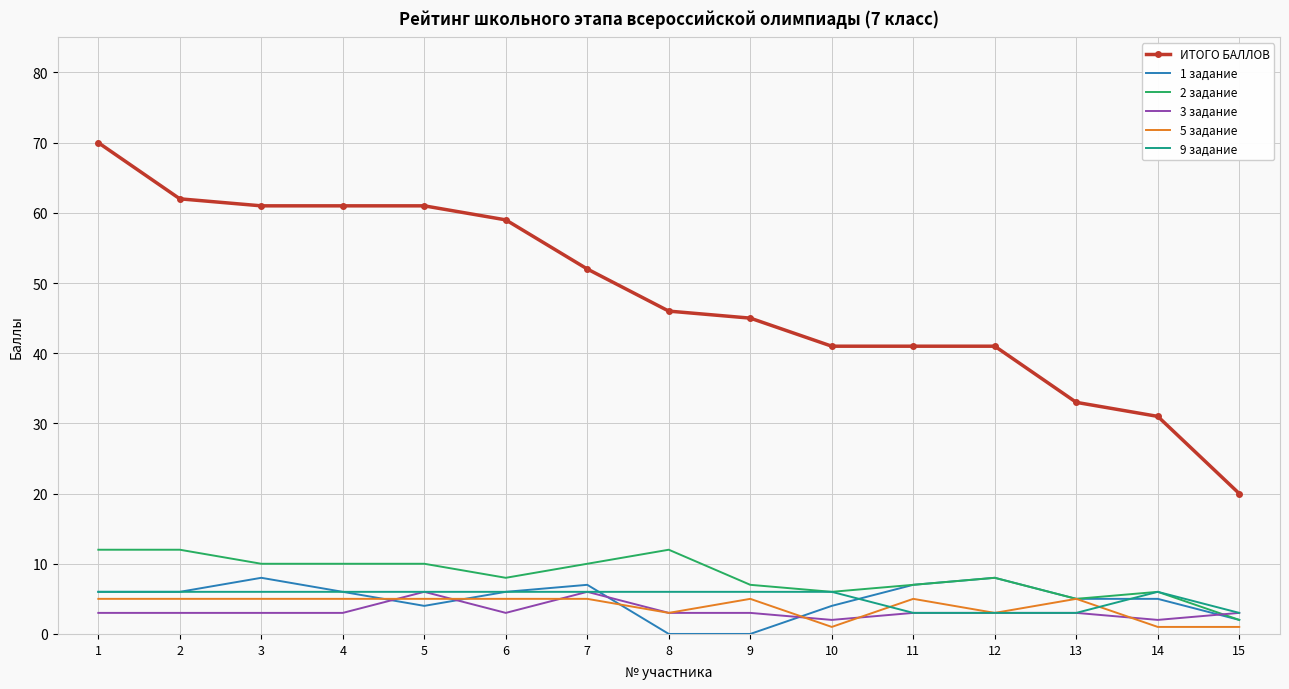

At how many categories does at least one series exceed 63?

1